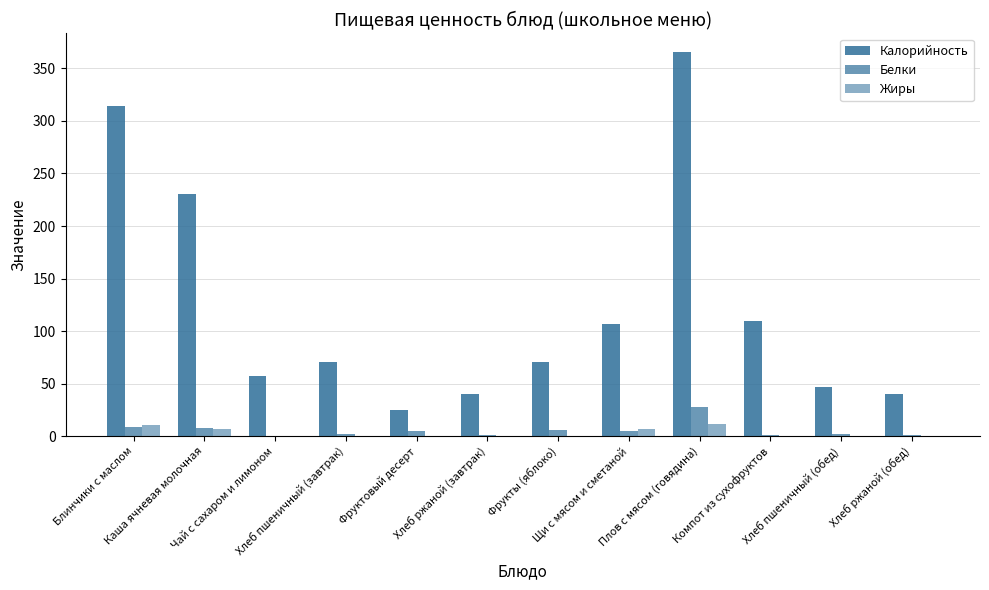

What is the sum of all Калорийность values?

1476.3